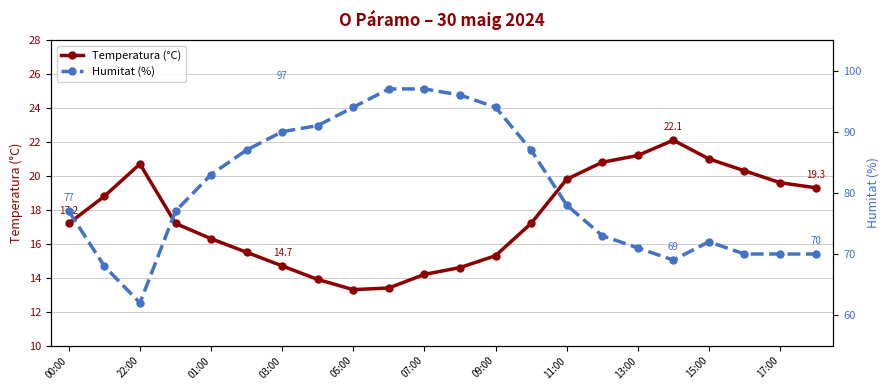

True or false: Temperatura (°C) has more than 0 points higher than both neighbors.

True